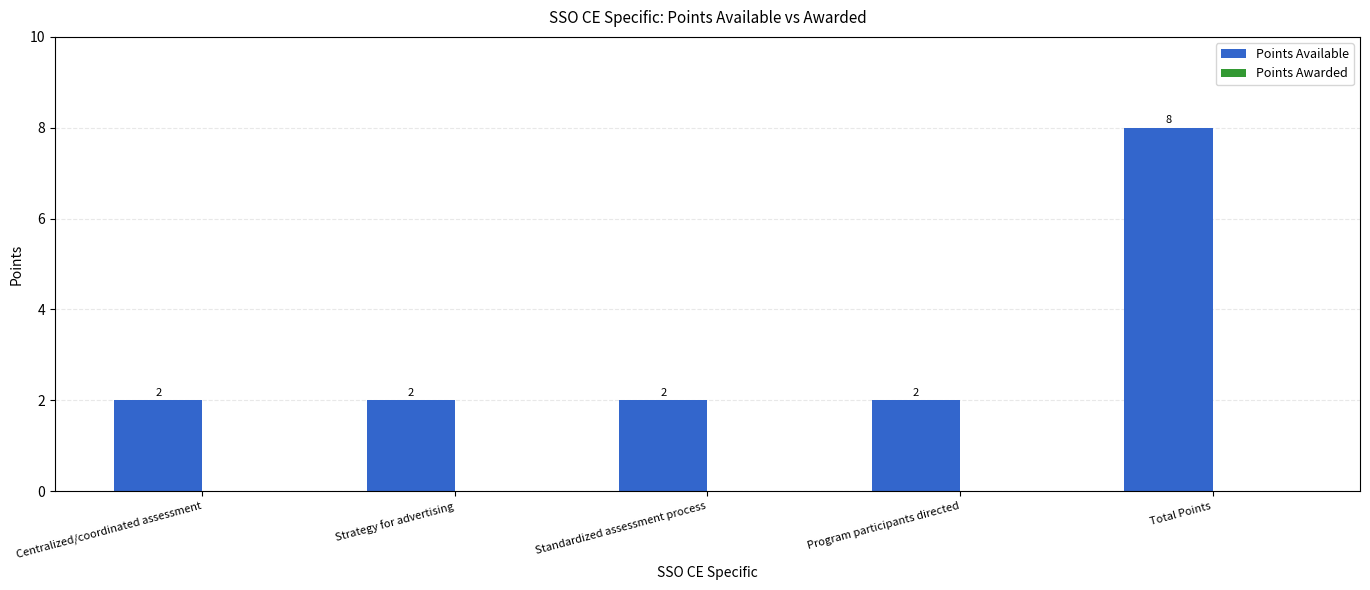

Reading right to left, what are all the values shown in this chart?

Total Points=8	Program participants directed=2	Standardized assessment process=2	Strategy for advertising=2	Centralized/coordinated assessment=2